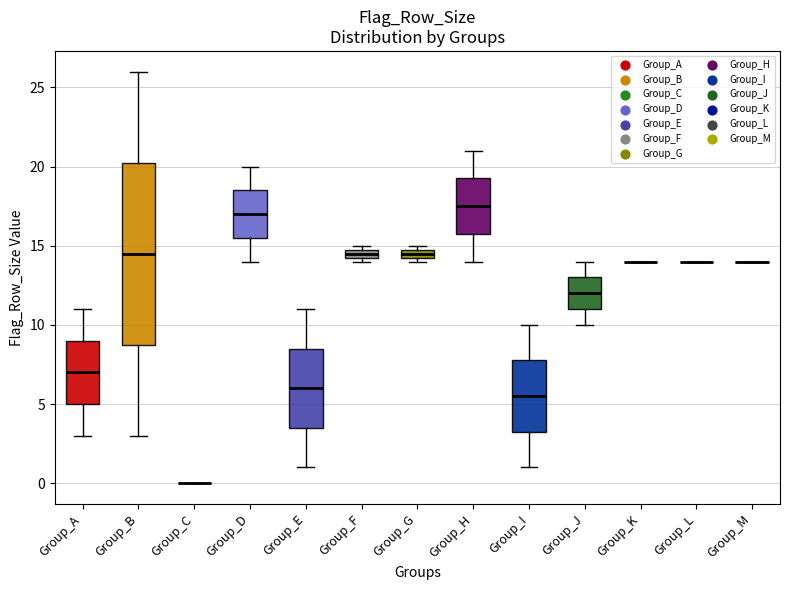

Comparing the boxes themselves (not the whiskers), which one is the tallest?

Group_B